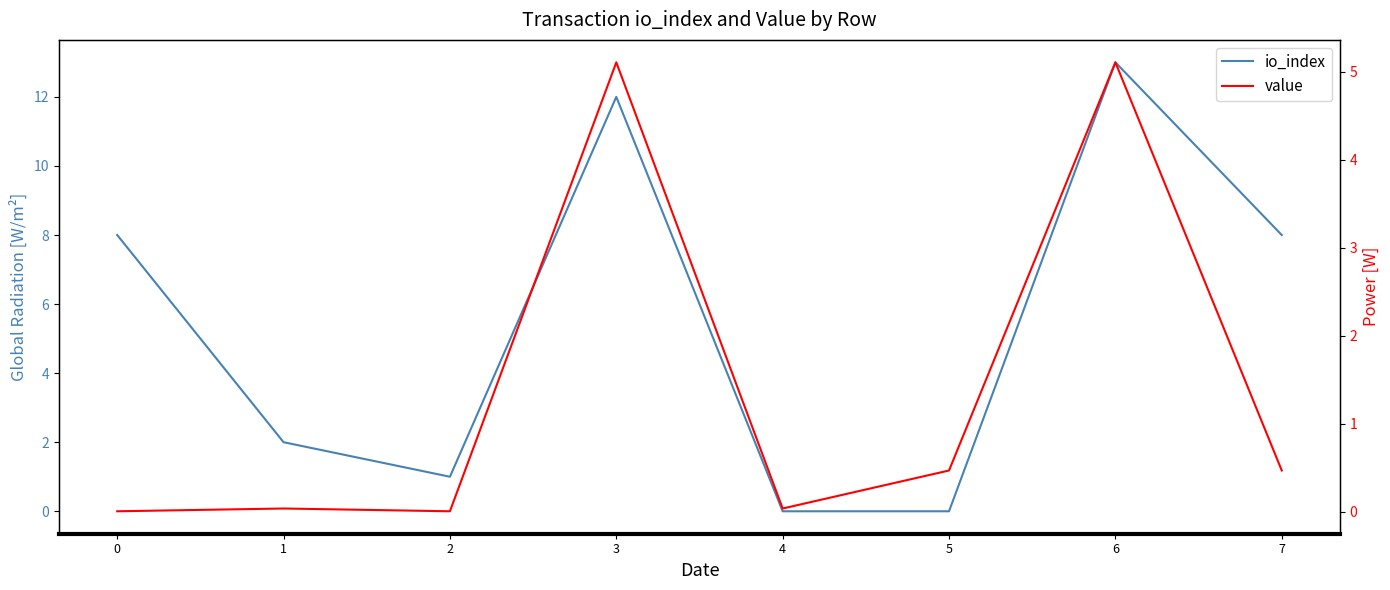

Where is value nearest to the value 2?

5